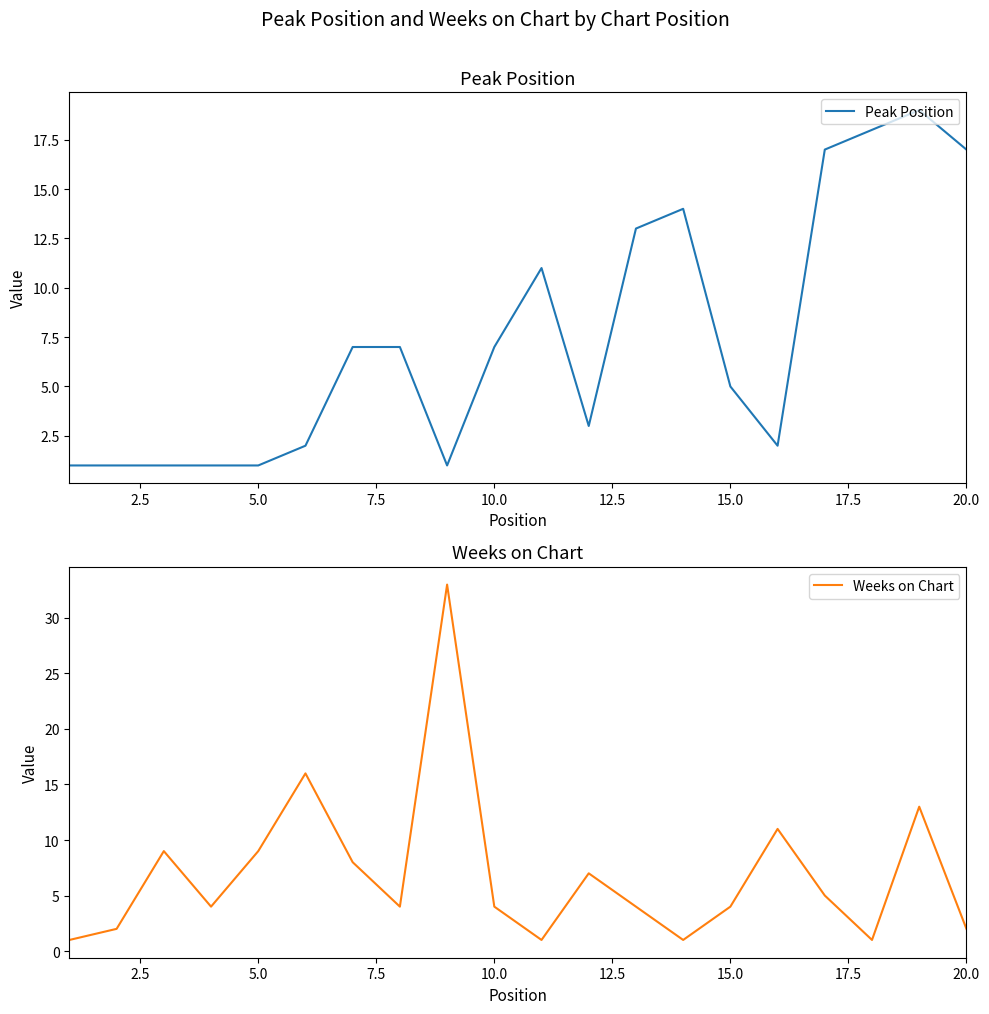

What is the sum of all Peak Position values?

148